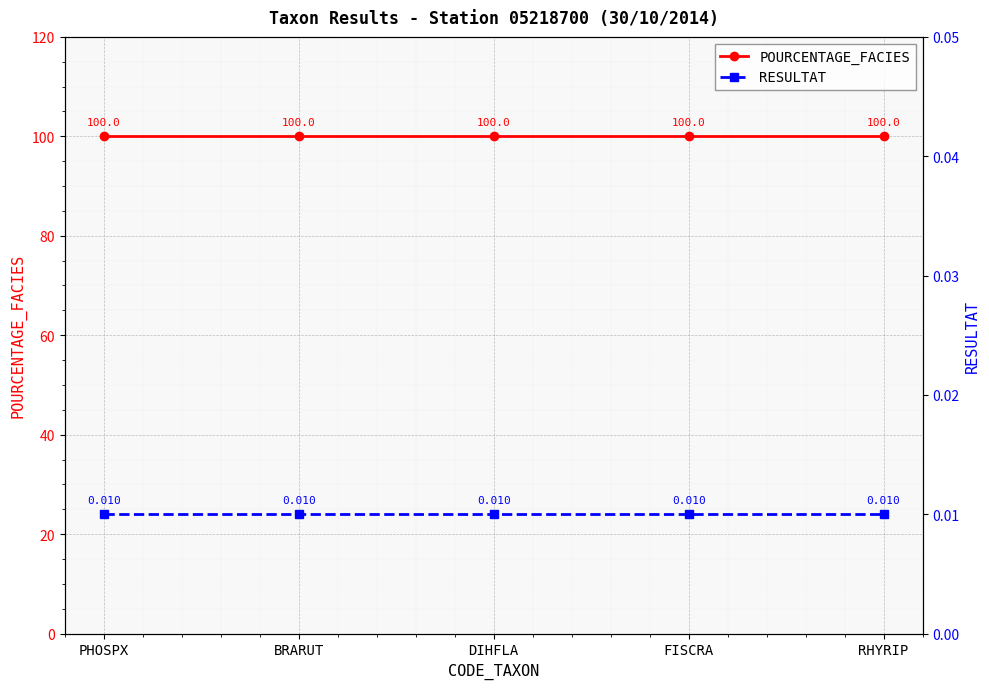

List the series in order of their overall mean, lowest first.

RESULTAT, POURCENTAGE_FACIES